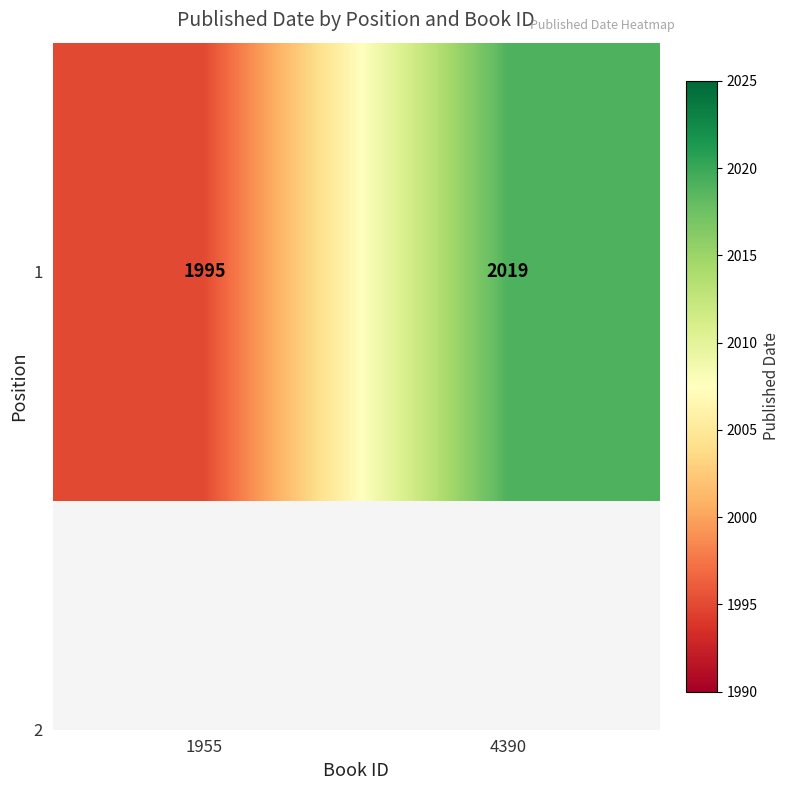

What is the difference between the values at 1955 and 4390?

24